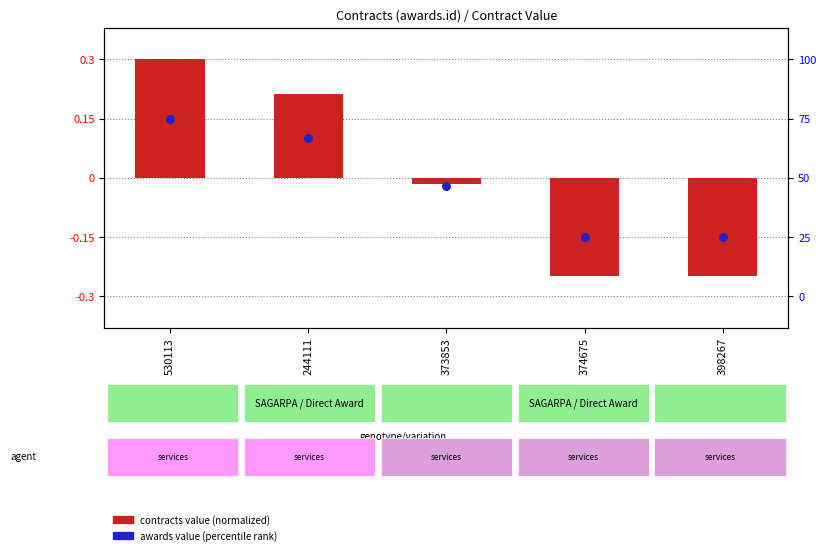

At which category is the sum across all series the highest?

530113